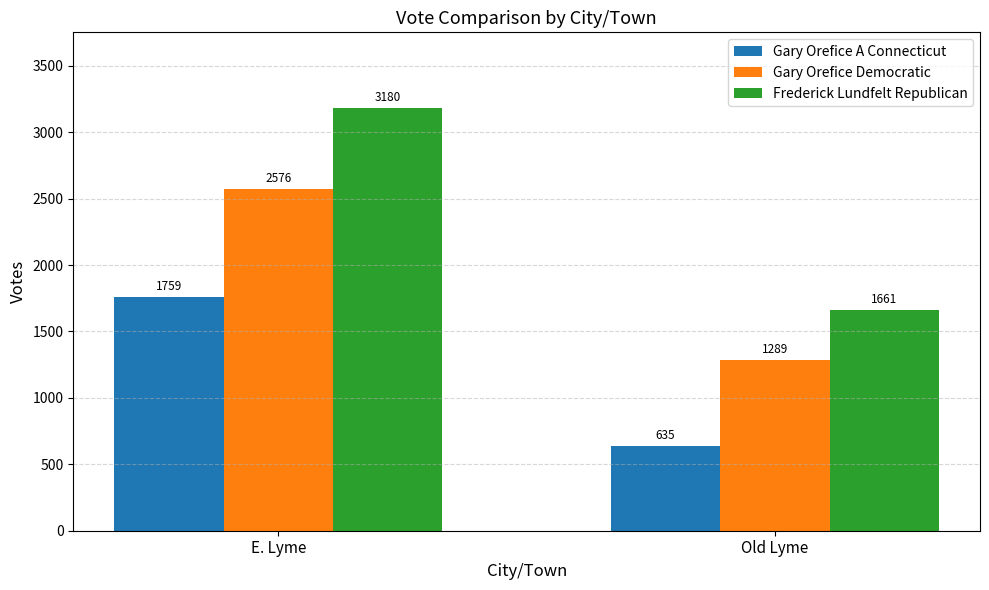

What is the approximate value of Gary Orefice Democratic at E. Lyme, to the nearest 50?

2600